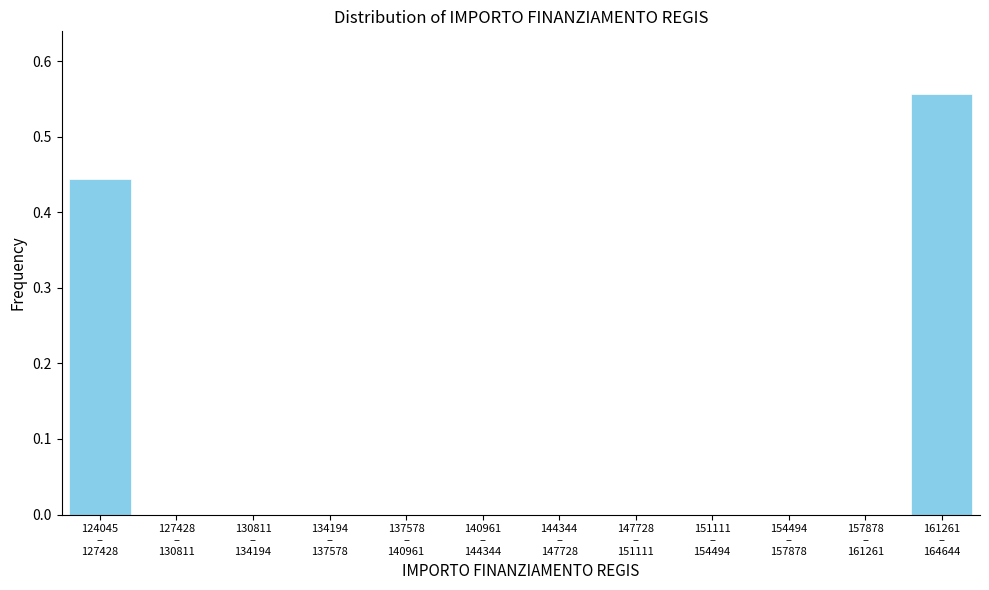

What is the sum of all values?

1.0